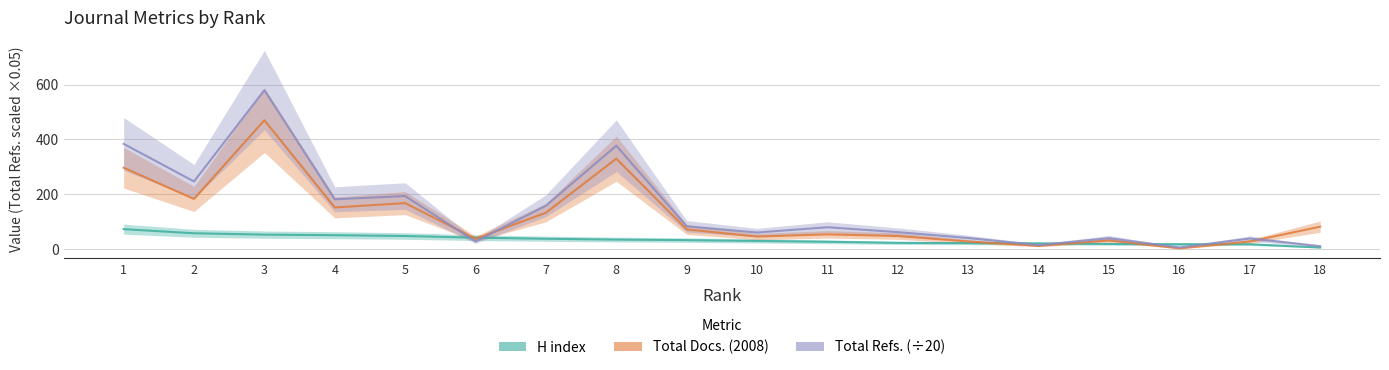

At which label does H index first exceed 33?

1